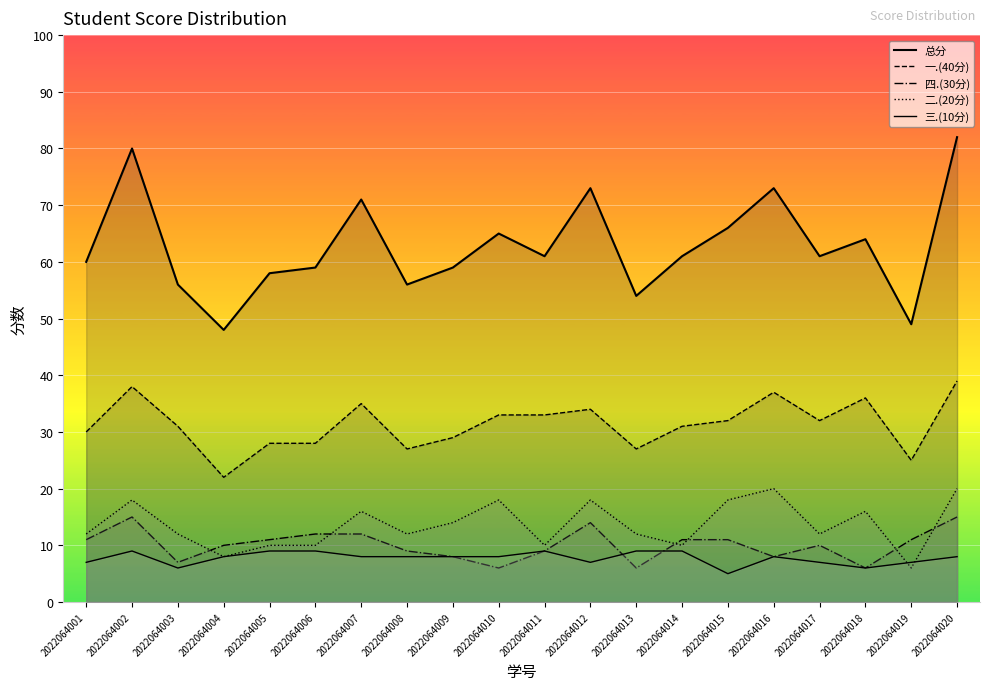

The 一.(40分) series shows 46 at 2022064006. True or false?

False